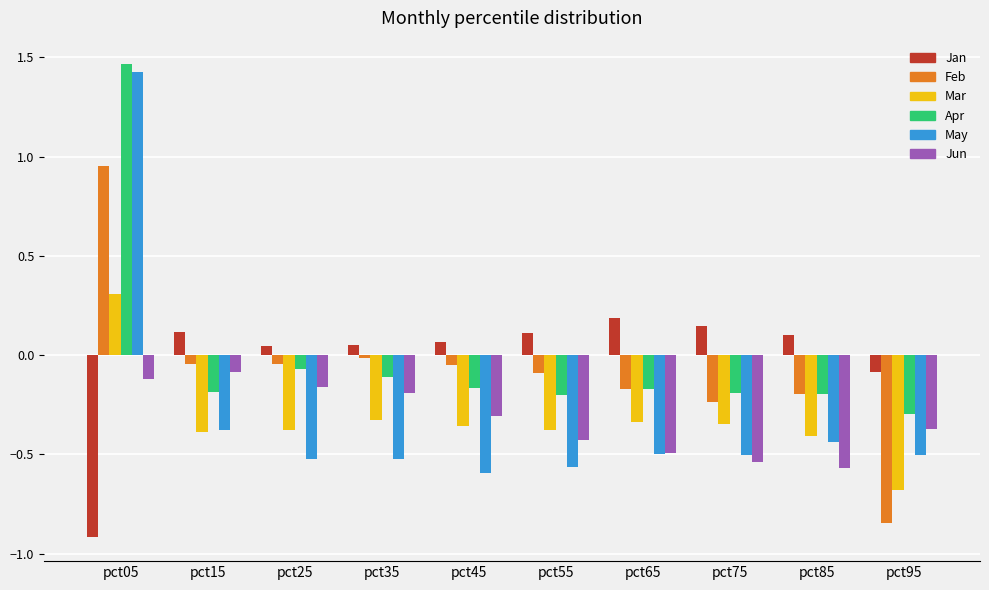

What is the sum of all Jun values?

-3.3